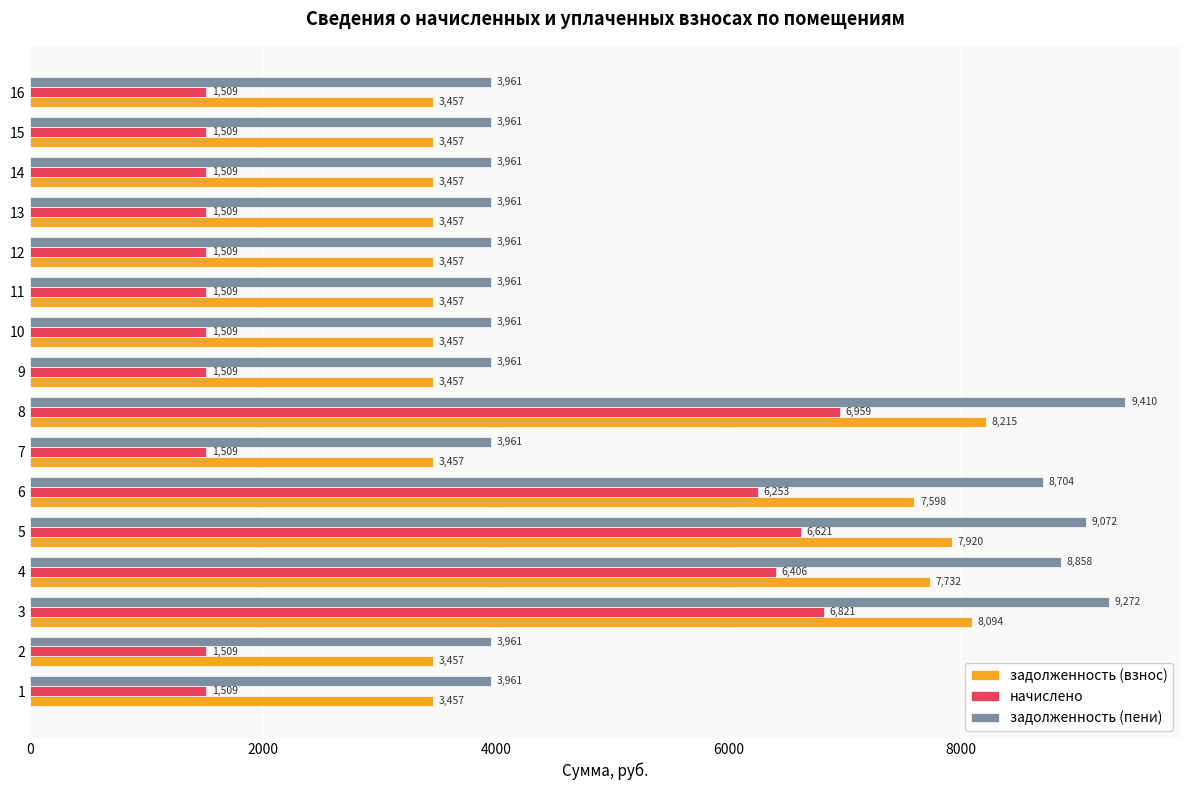

At how many categories does at least one series exceed 4174?

5